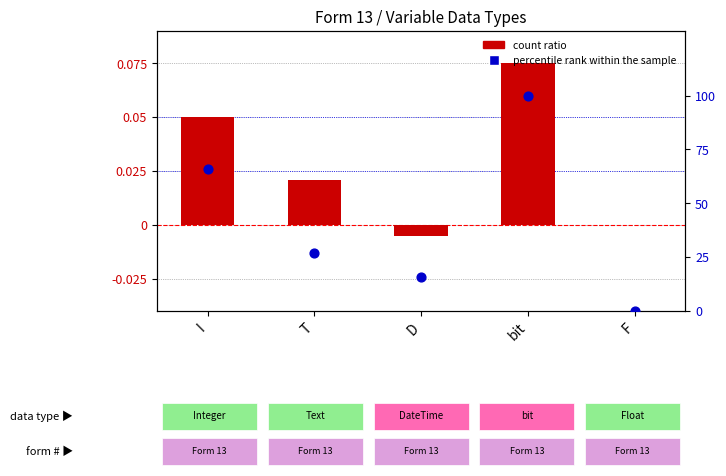

What are all the series names shown in the legend?

count ratio, percentile rank within the sample